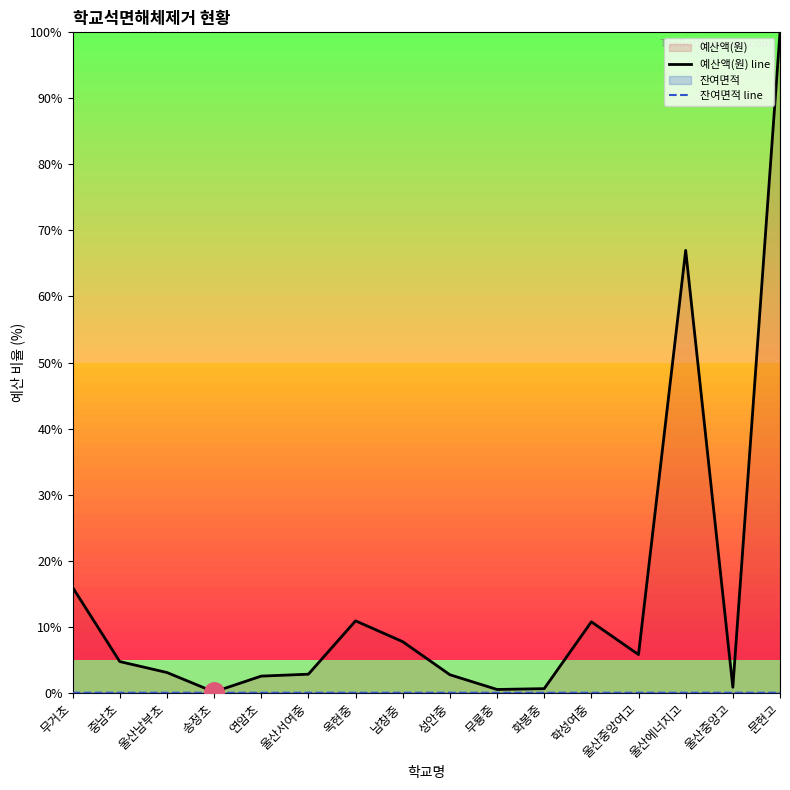

At how many categories does at least one series exceed 83?

1